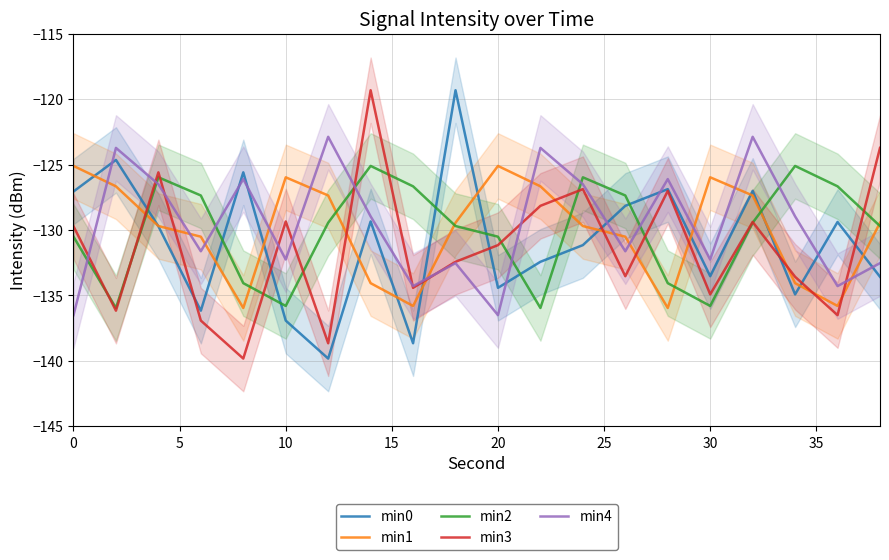

True or false: min0 has more than 1 points higher than both neighbors.

True